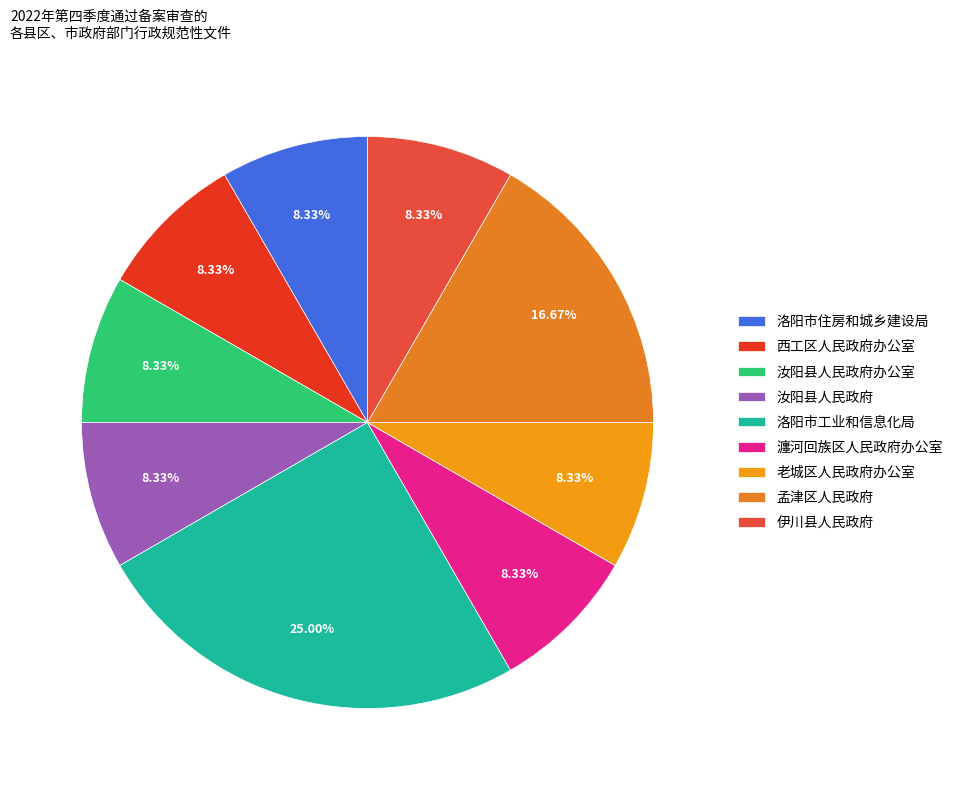

How many slices are in this pie chart?

9